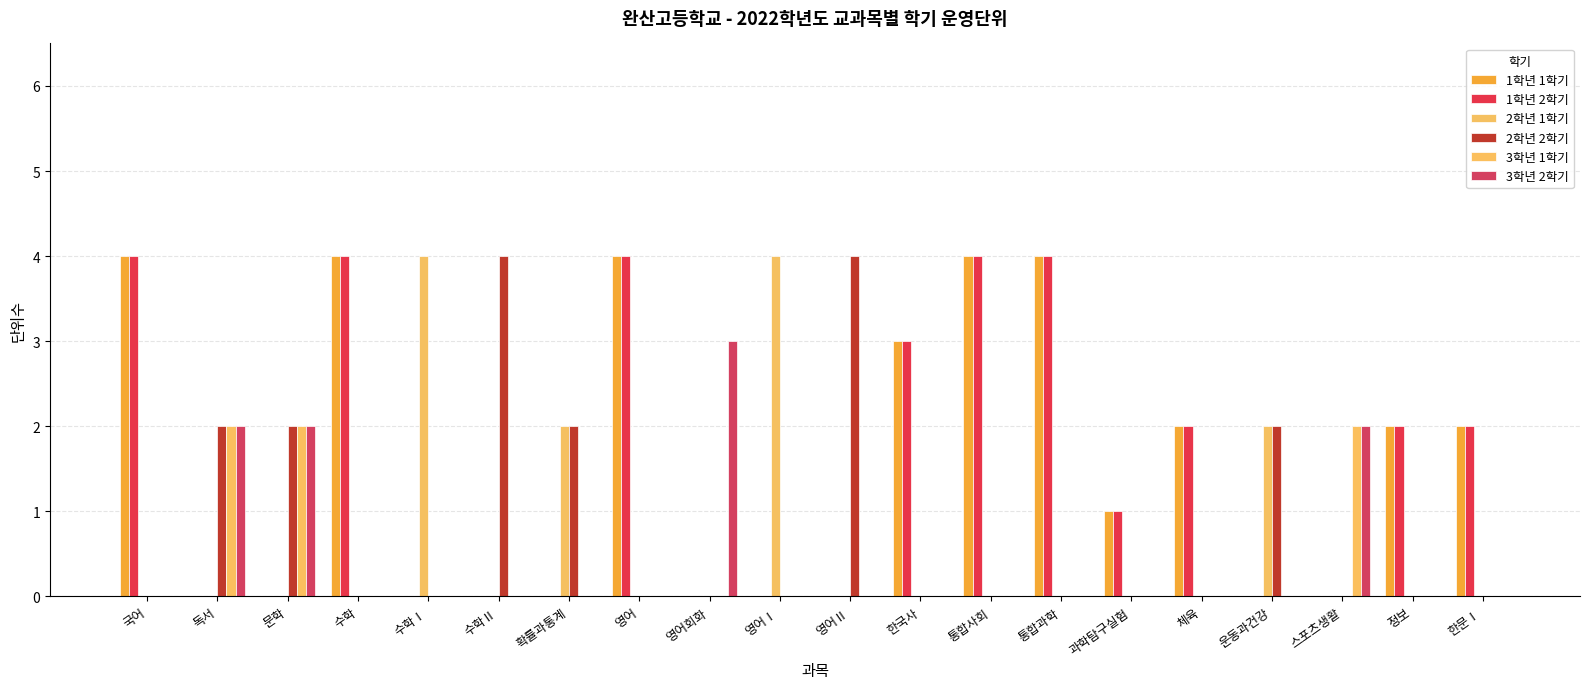

What is the total value across all series at 확률과통계?

4